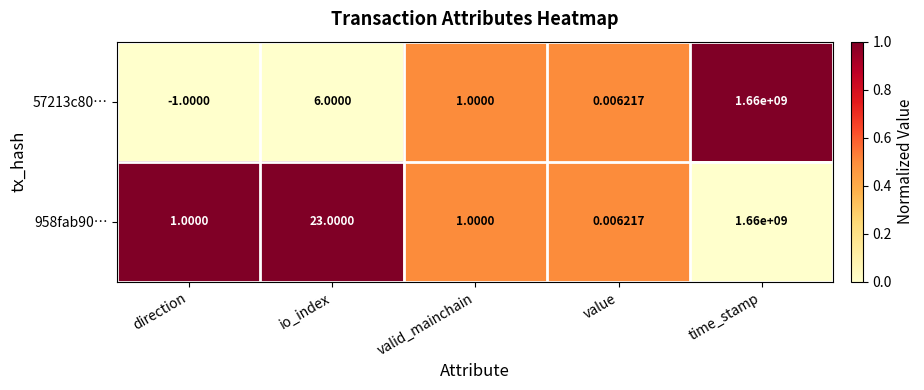

Which category has the highest value in the 958fab90… series?

time_stamp